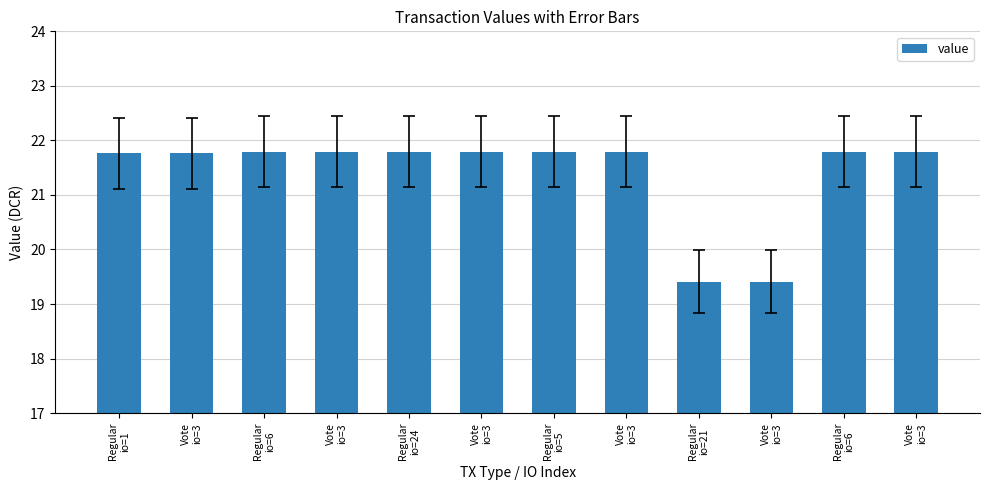

Rank the categories by value from highest to lowest.

Regular
io=6, Vote
io=3, Regular
io=24, Vote
io=3, Regular
io=5, Vote
io=3, Regular
io=6, Vote
io=3, Regular
io=1, Vote
io=3, Regular
io=21, Vote
io=3